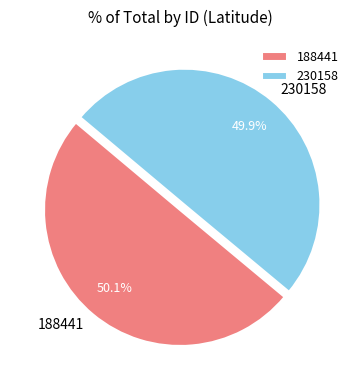

Approximately how many times larger is the value at 230158 compared to 188441?

1.0